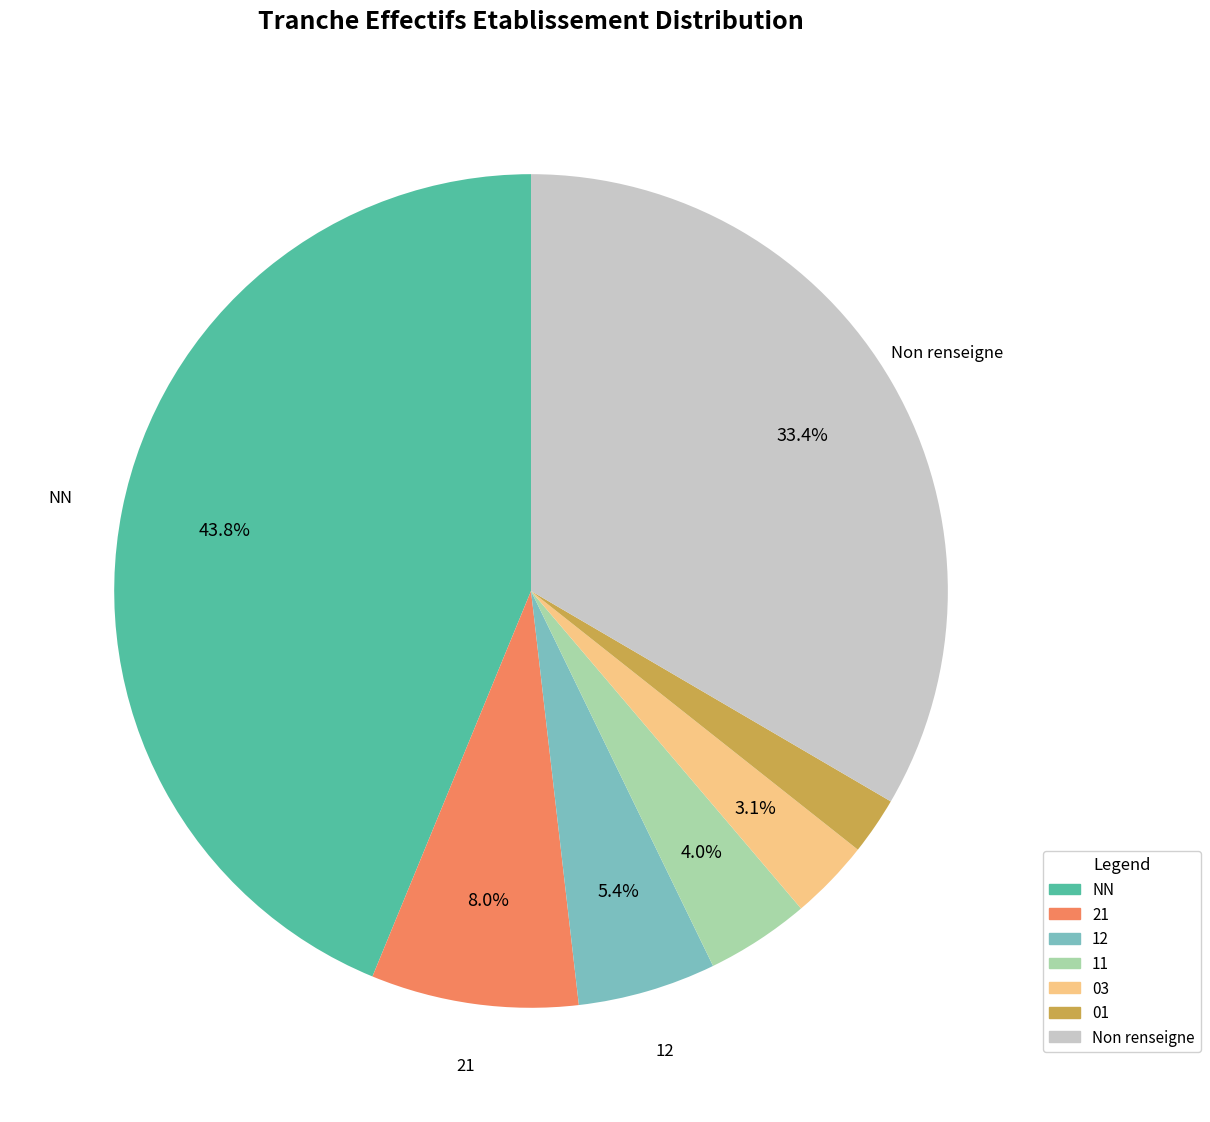

Does any single category account for the majority?

No